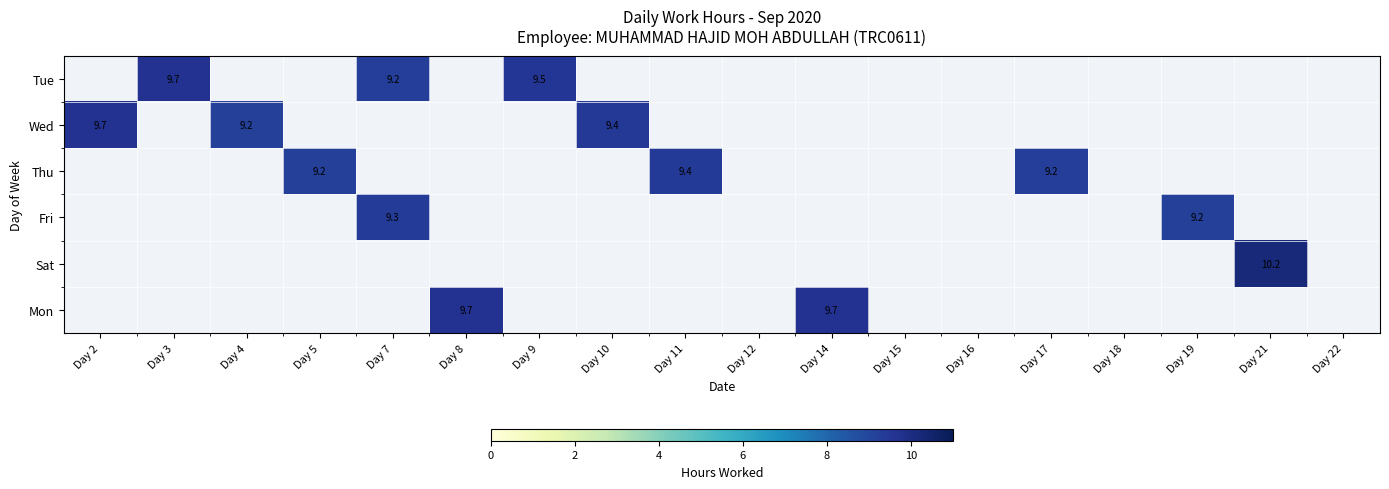

Count the number of categories in the chart.

18